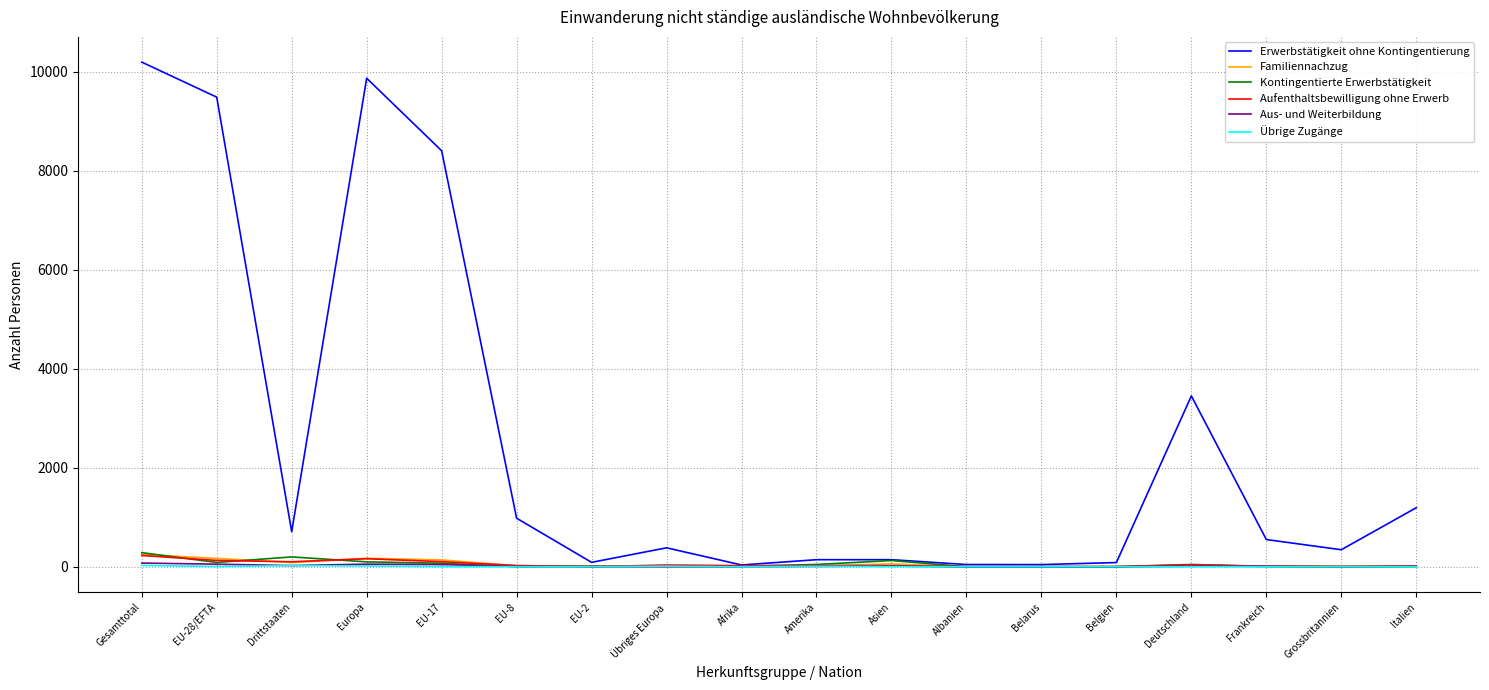

Which series has the largest range (max minus min)?

Erwerbstätigkeit ohne Kontingentierung